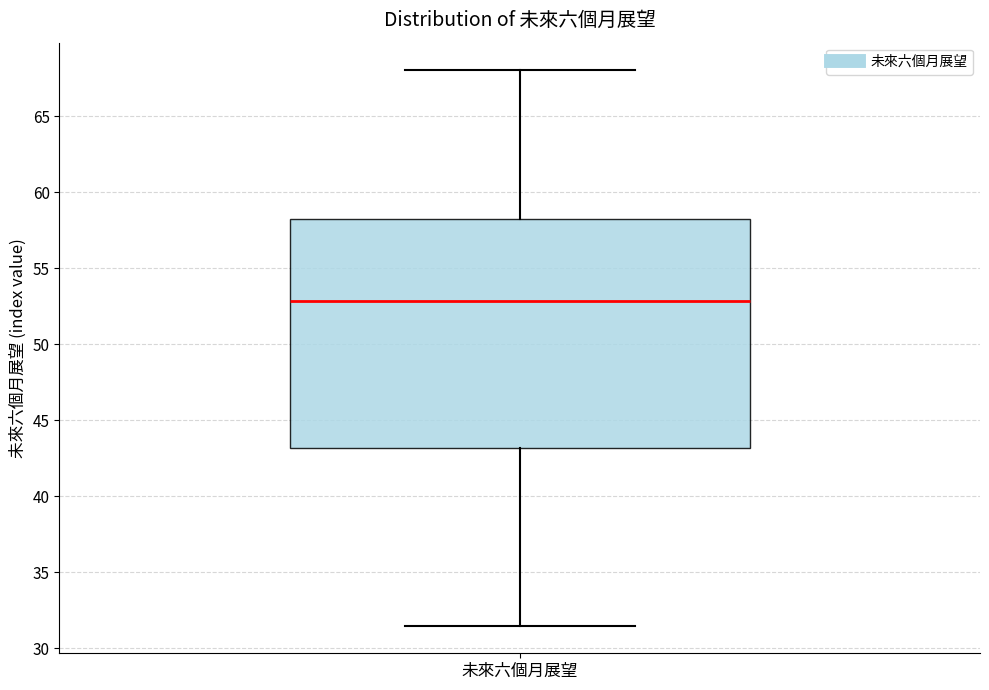

Read this box plot against the y-axis: the position of the median line, the range covered by the box, and the ends of both whiskers. The values are not printed on the chart, so give them approximately, as read against the axis.

median 53.0, box 43.0 to 58.0, whiskers 31.5 to 68.0